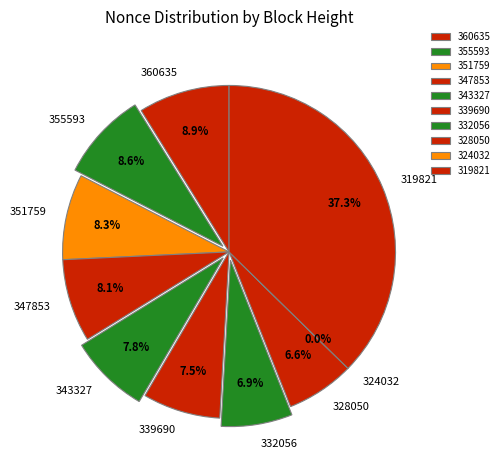

Does any single category account for the majority?

No